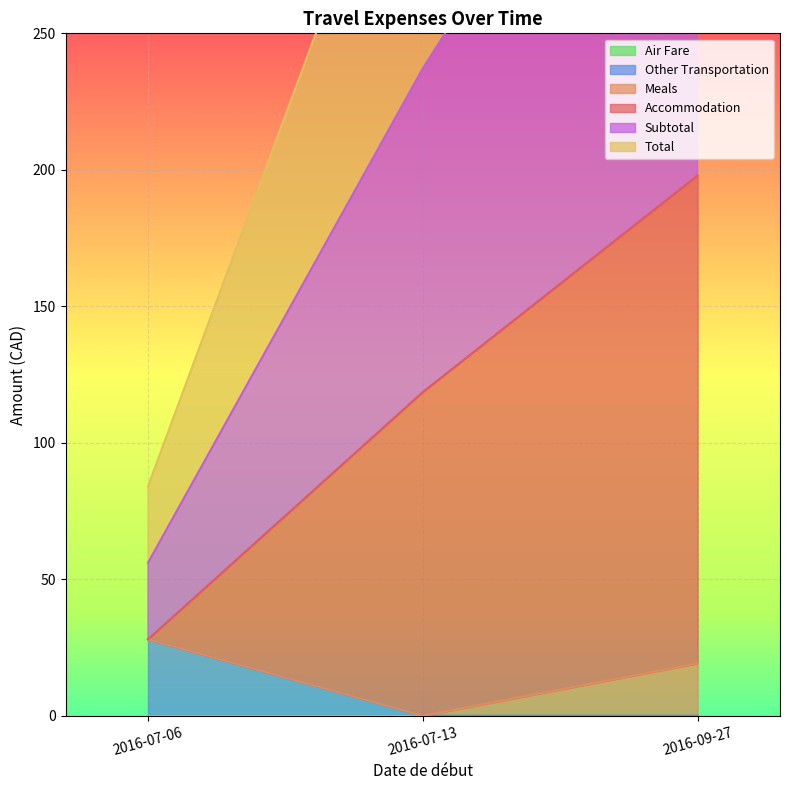

At which label does Other Transportation reach its peak?

2016-07-06